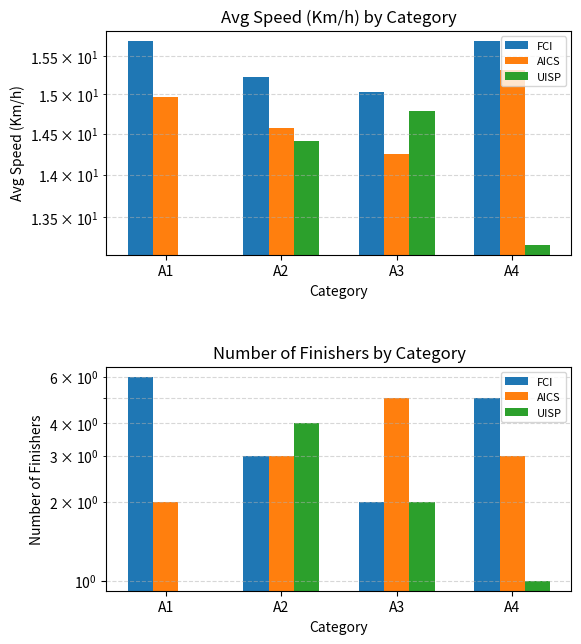

How many groups of bars are there?

4